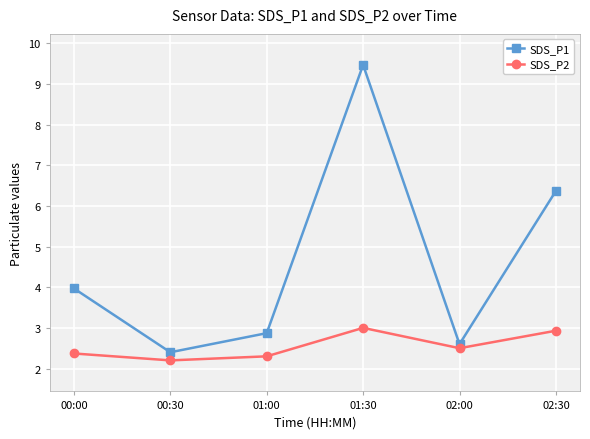

Which category has the lowest value in the SDS_P1 series?

00:30